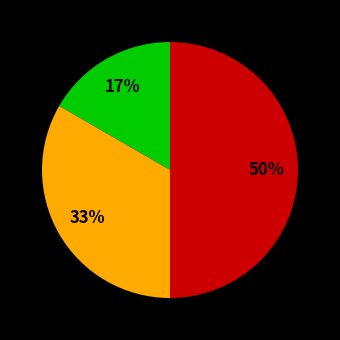

To the nearest percent, what is the average slice percentage?

33%